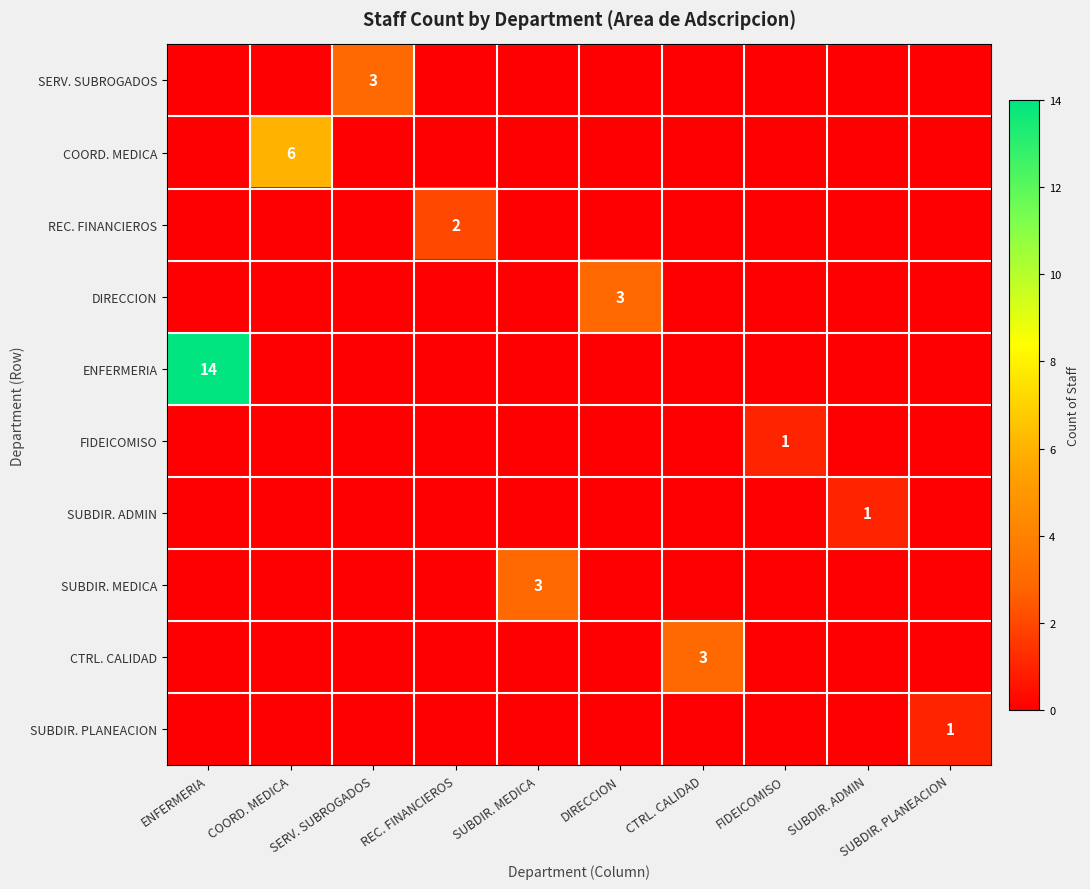

Which category has the lowest value across all series?

ENFERMERIA